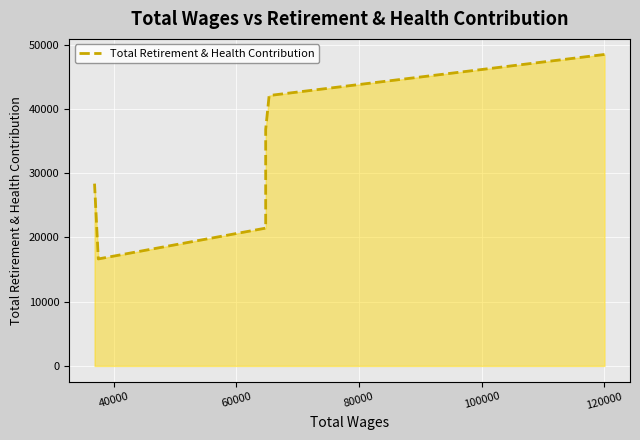

What is the difference between the maximum and minimum values?

31807